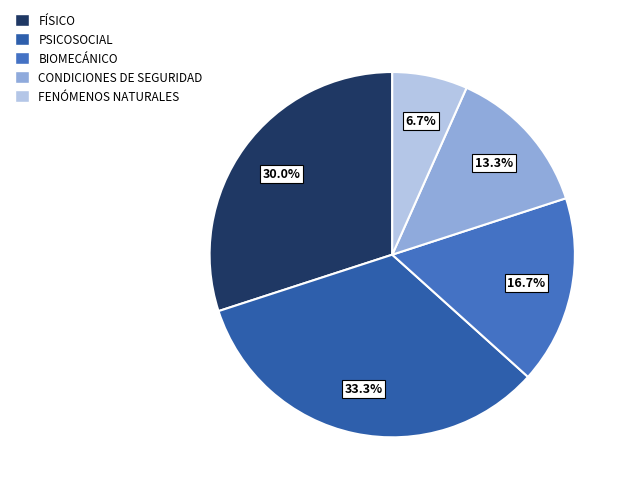

How many segments does this pie chart have?

5